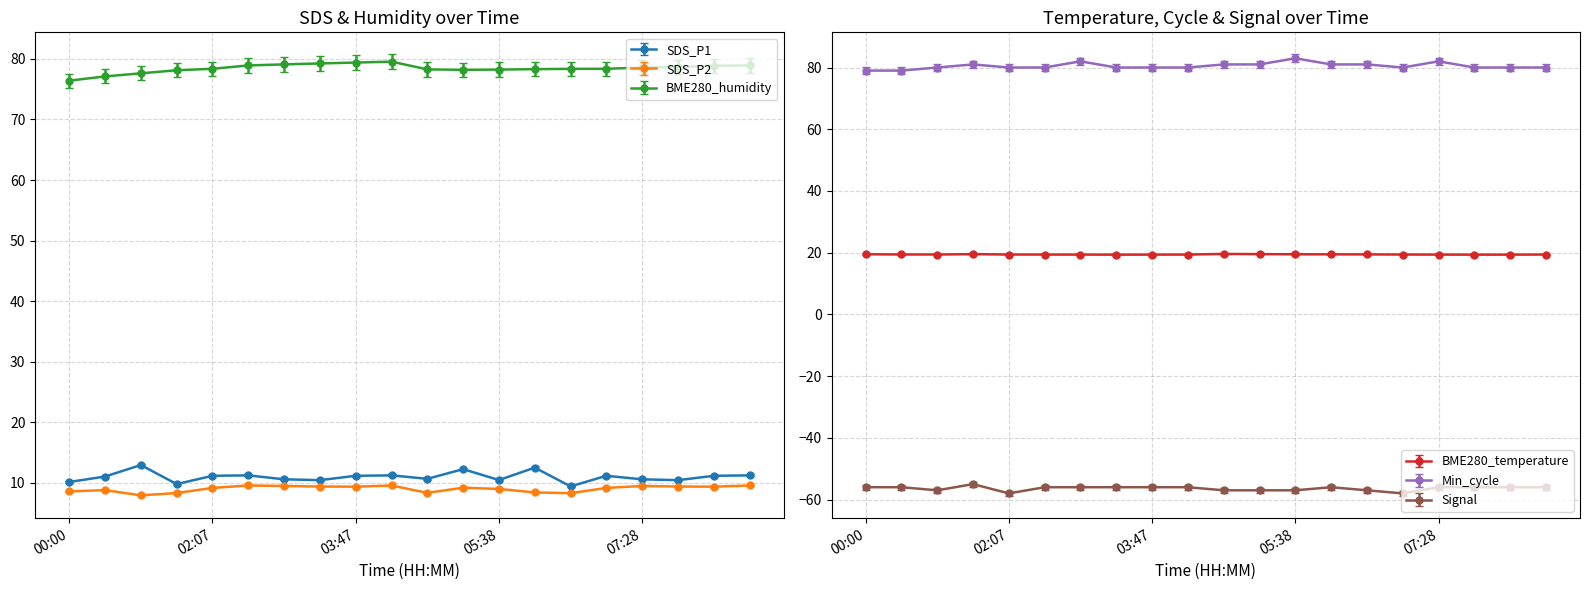

The Min_cycle series shows 80.0 at 03:20. True or false?

True